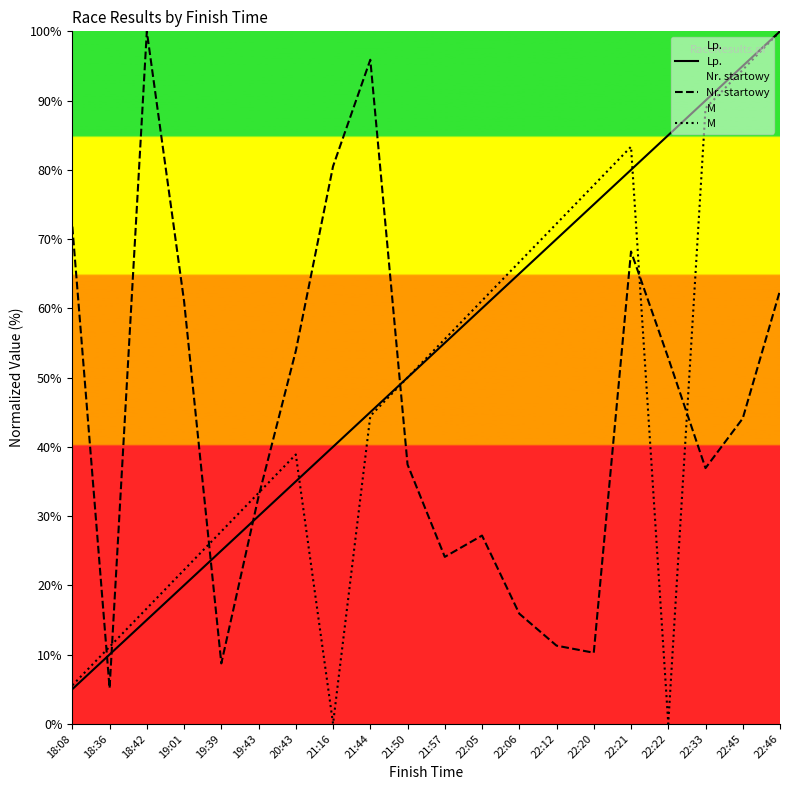

The Lp. series shows 70.0 at 22:12. True or false?

True